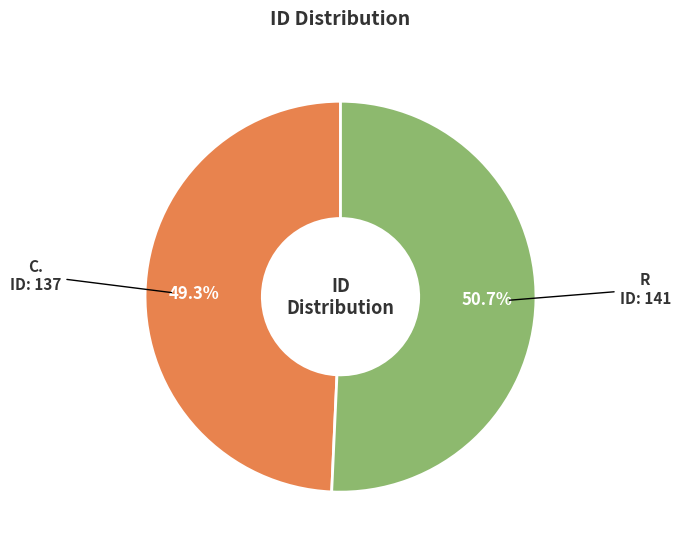

Is there a majority slice in this chart?

Yes